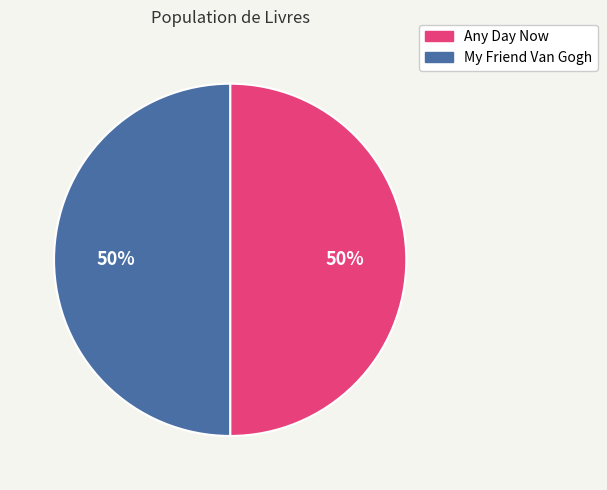

To the nearest percent, what percentage of the pie is Any Day Now?

50%